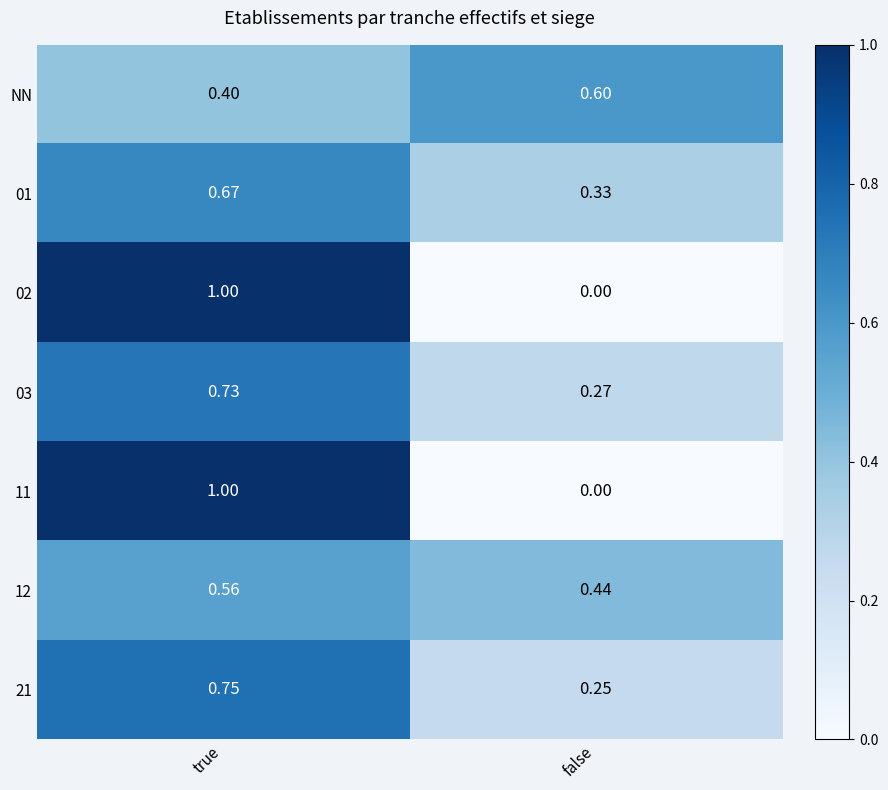

At which label is 11 closest to 0?

false